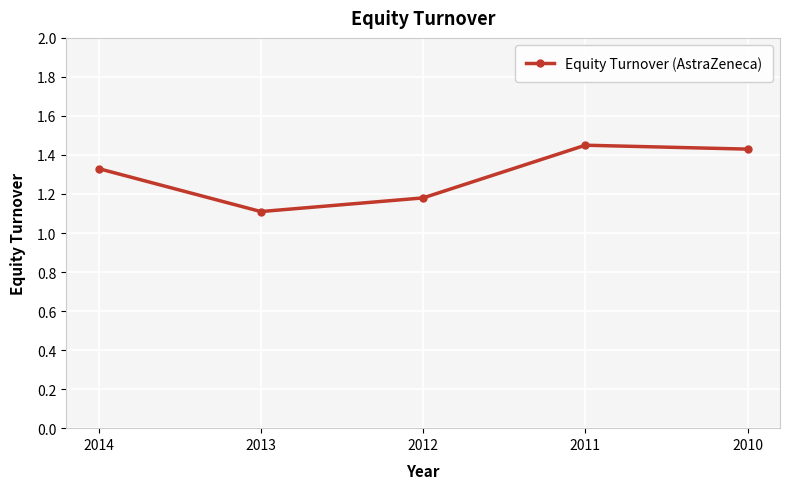

List the labels in order of value, smallest first.

2013, 2012, 2014, 2010, 2011